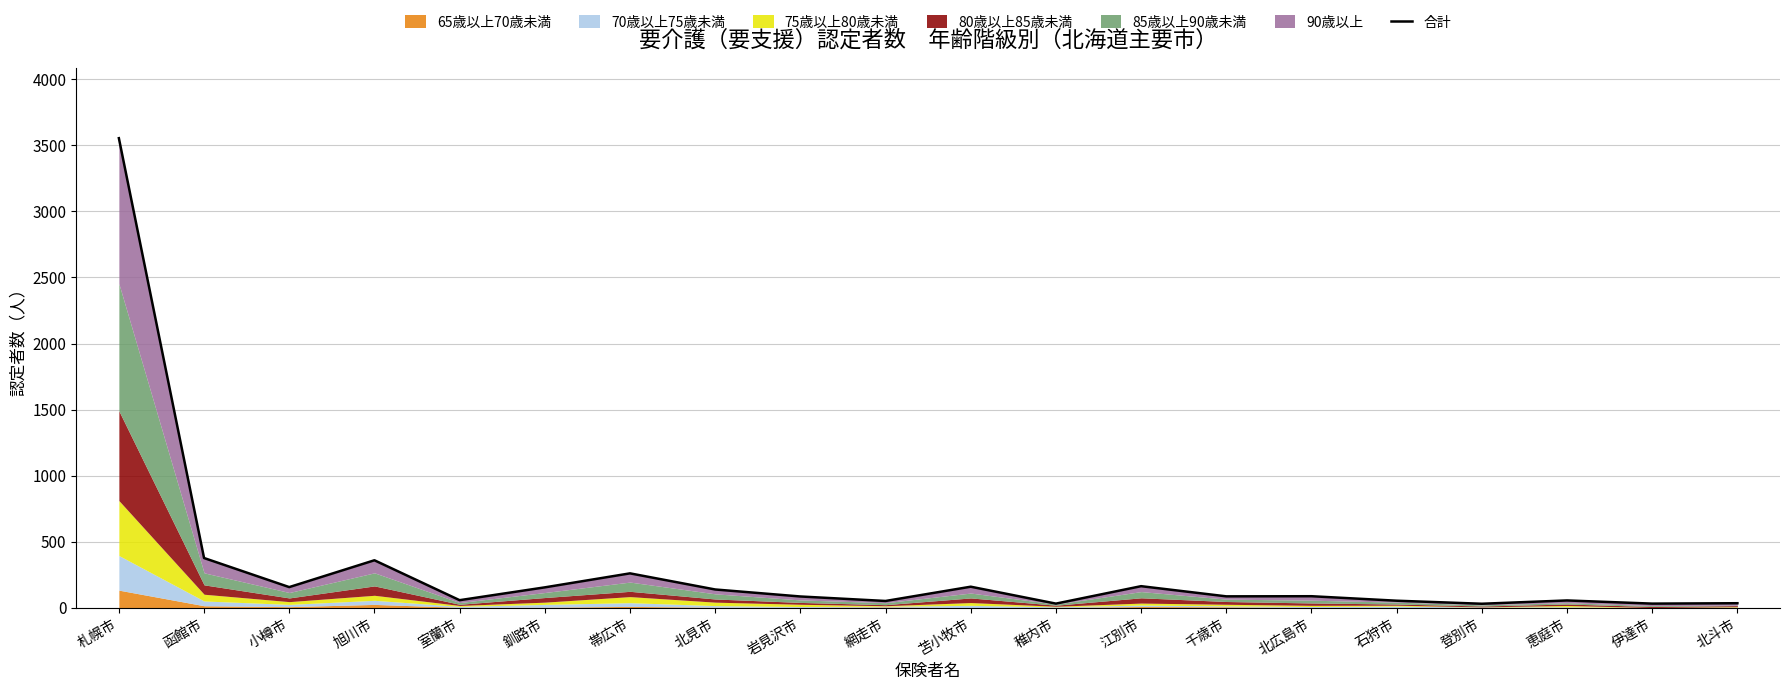

Between 北広島市 and 旭川市, which is larger?

旭川市